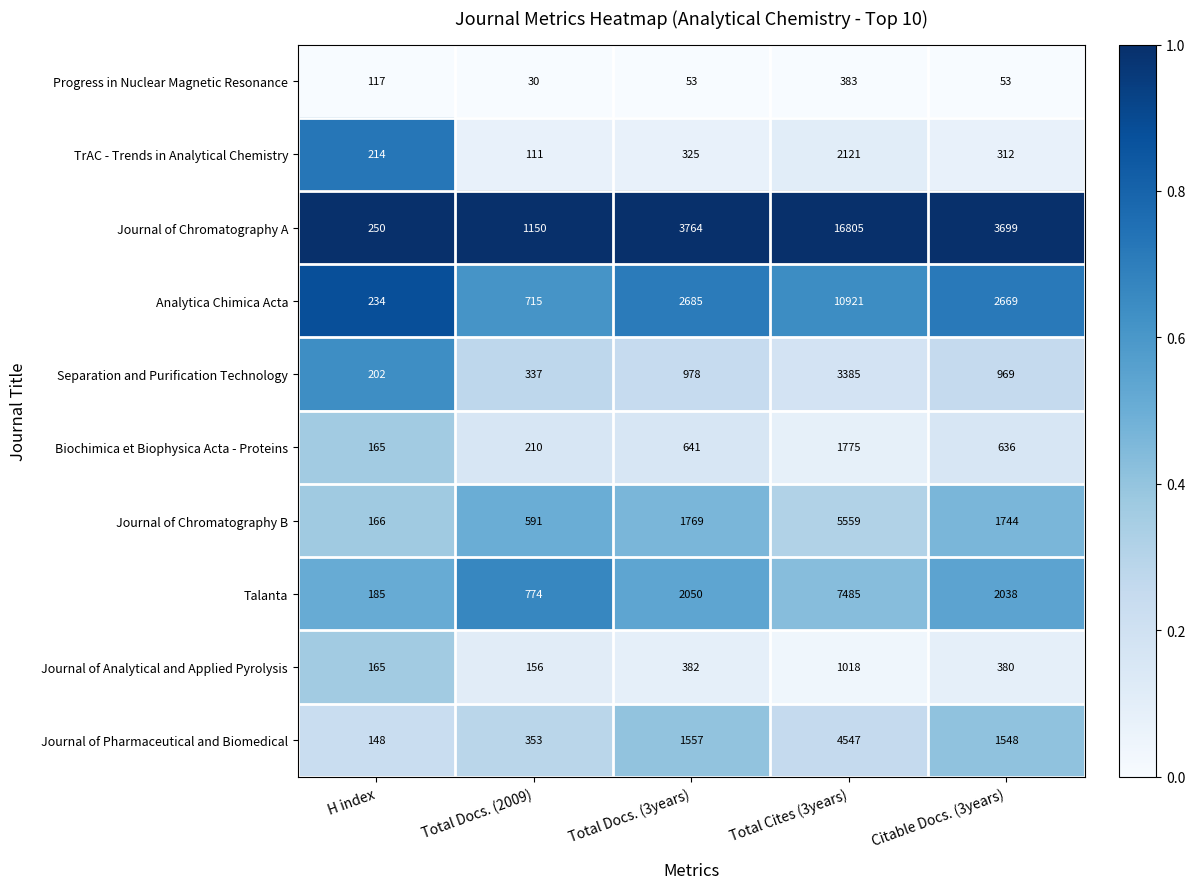

At which label is Progress in Nuclear Magnetic Resonance closest to 206?

H index